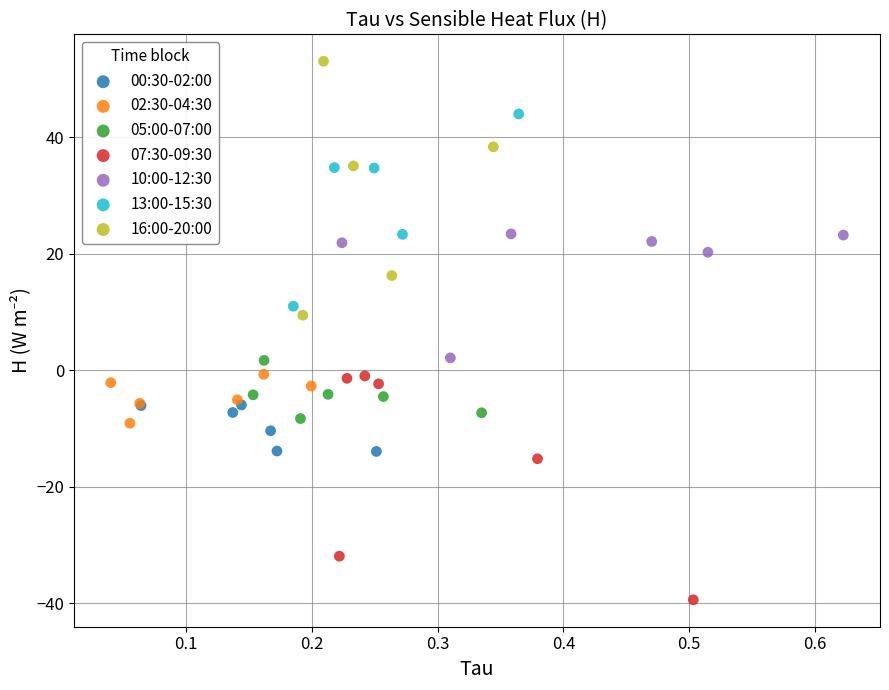

Which series contains the lowest Y value?

07:30-09:30